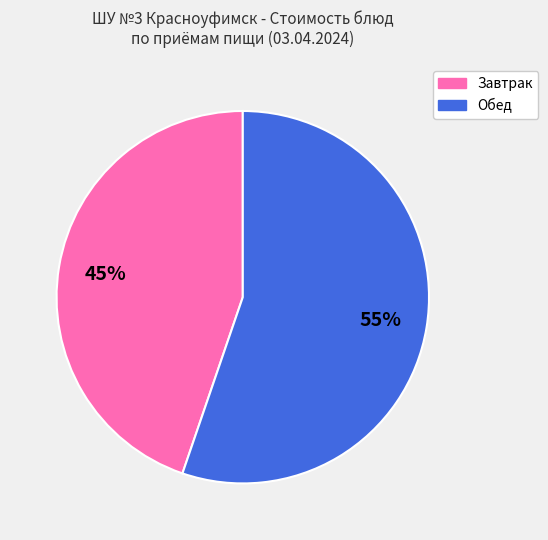

Is there any slice that represents more than half of the pie?

Yes